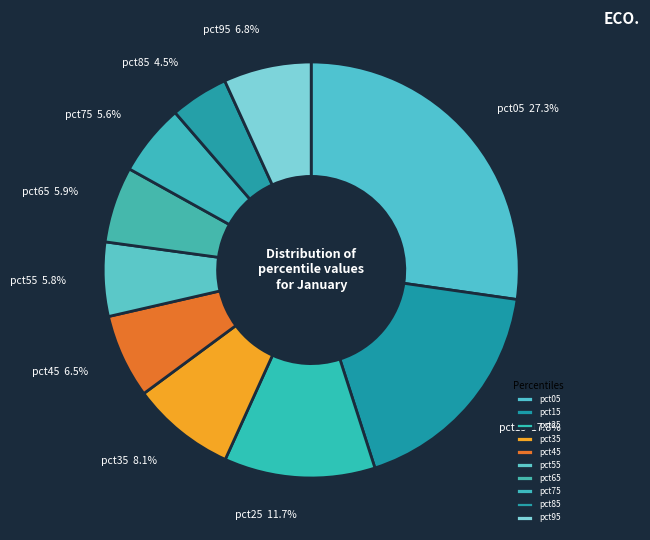

How many slices are in this pie chart?

10